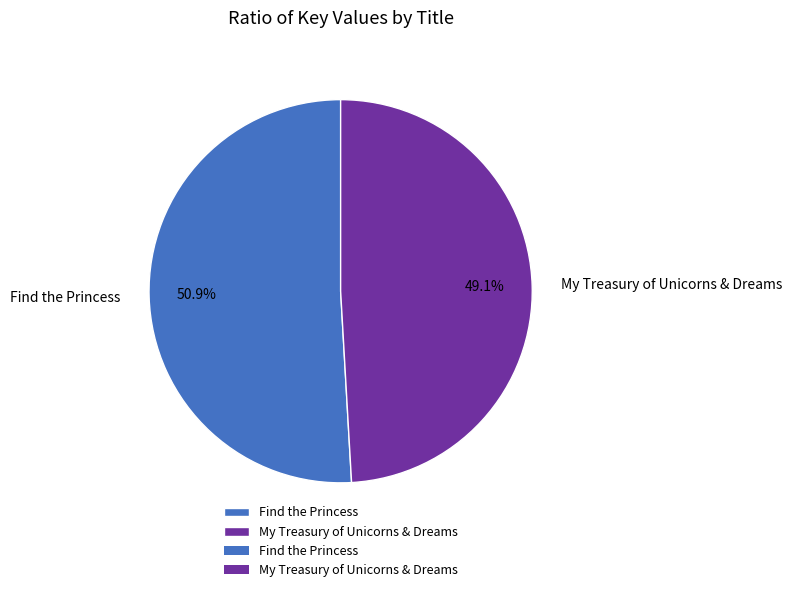

How many segments does this pie chart have?

2